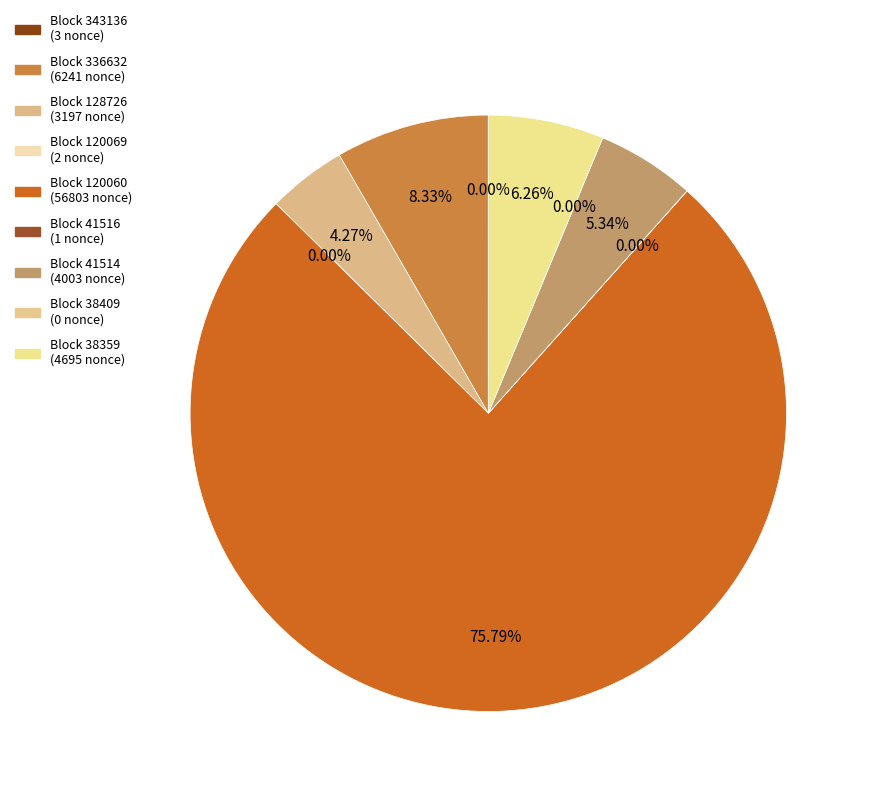

Do 41514 and 41516 together represent more than half of the pie?

No